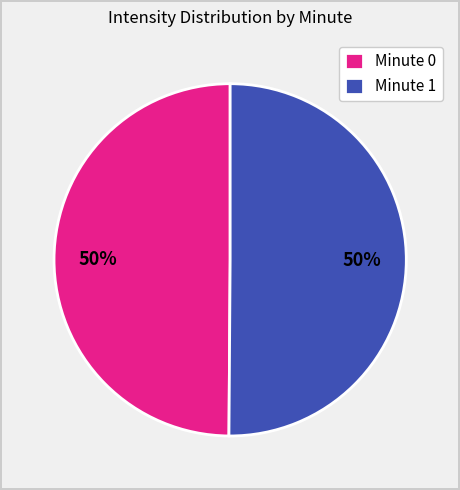

What is the ratio of the value at Minute 1 to the value at Minute 0?

1.0